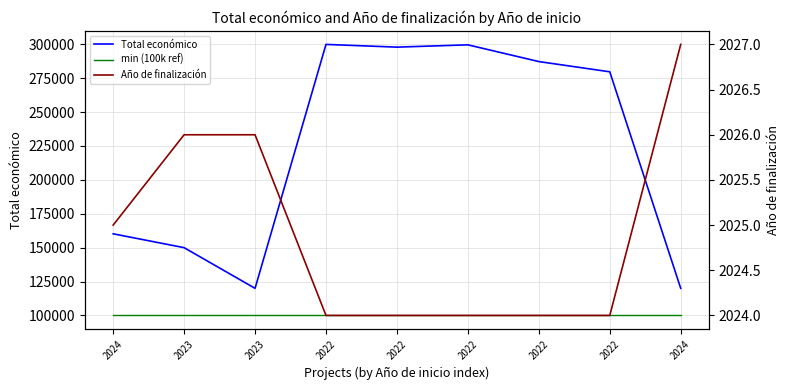

What is the difference between the second highest and second lowest values in the Año de finalización series?

2